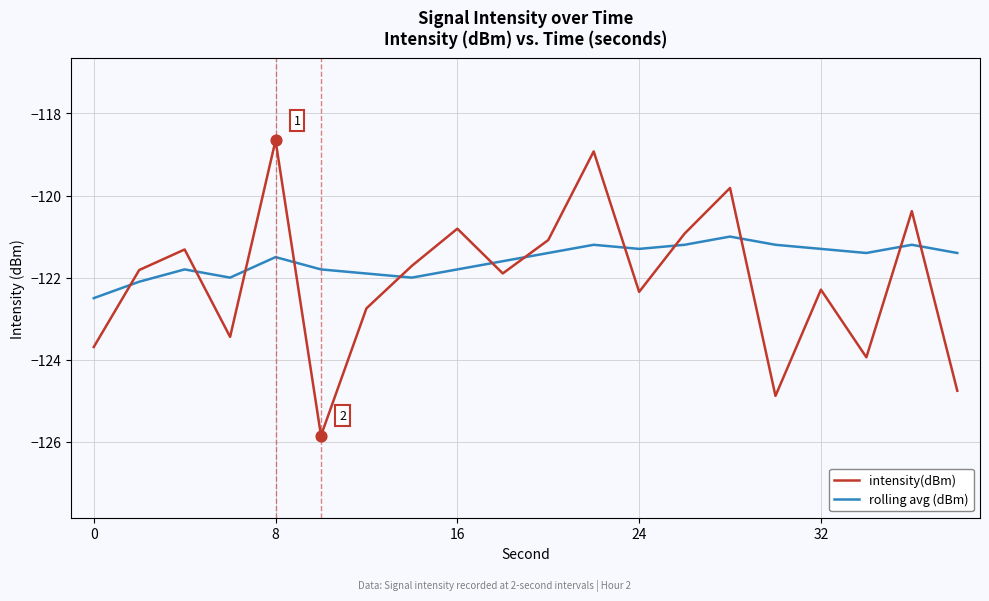

What is the difference between the maximum and minimum values in the rolling avg (dBm) series?

1.5